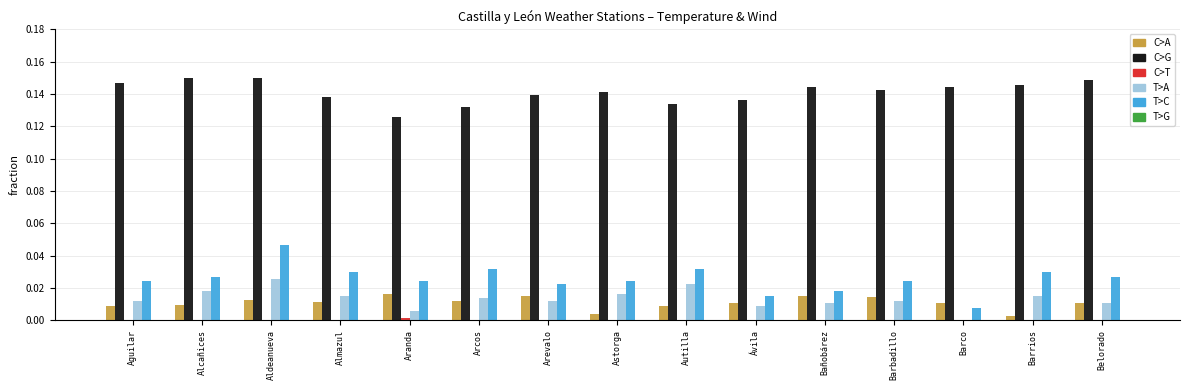

What is the sum of all C>G values?

2.1